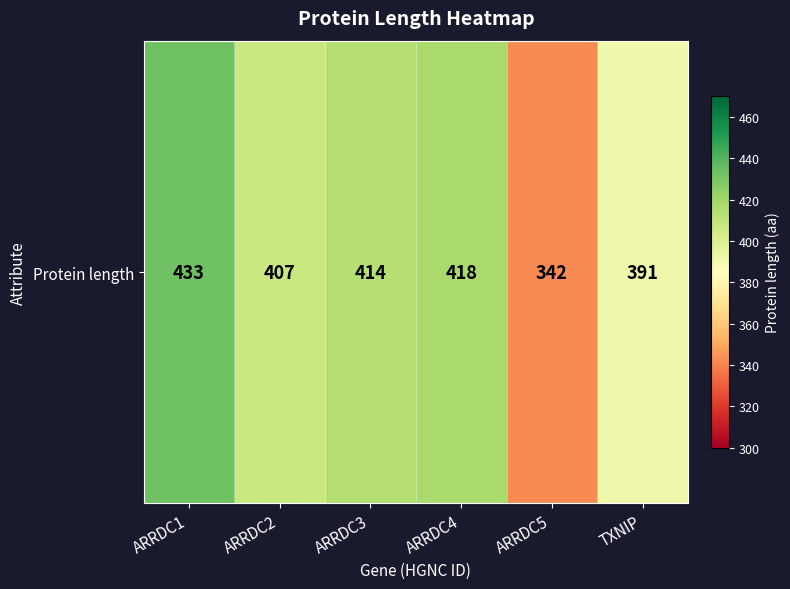

What is the sum of the values at ARRDC3 and ARRDC1?

847